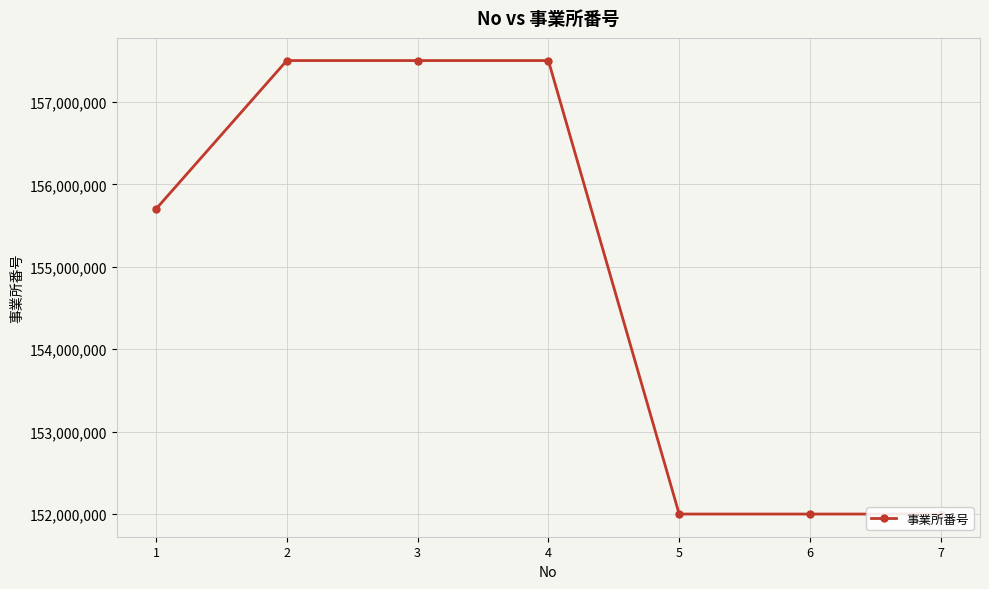

Which label corresponds to the smallest value in the chart?

5